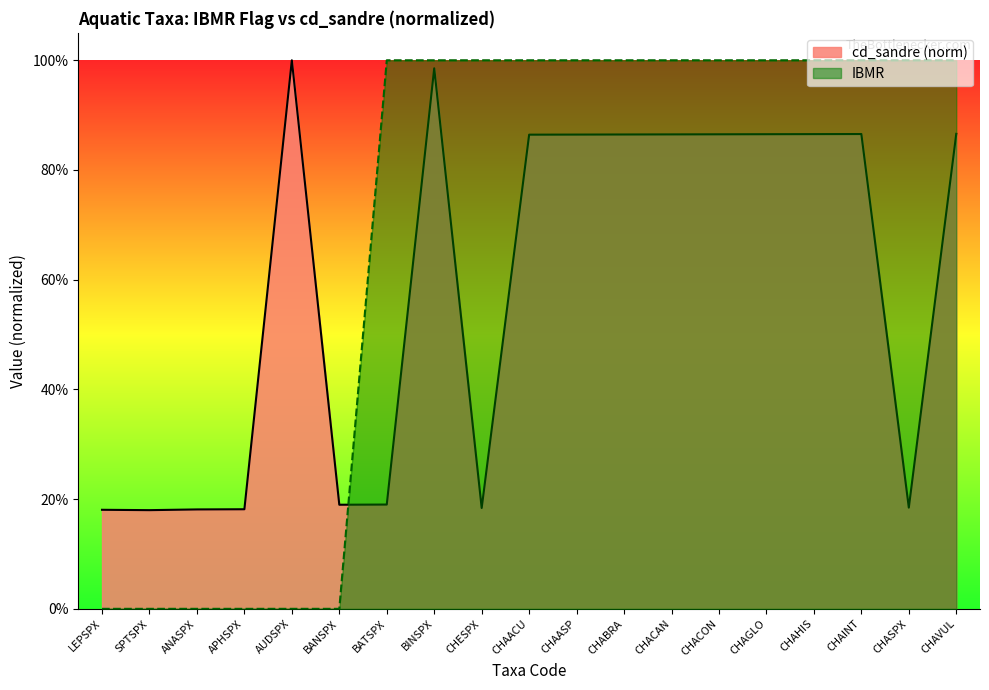

Reading left to right, list all the values displayed in this chart.

IBMR: LEPSPX=0.0	SPTSPX=0.0	ANASPX=0.0	APHSPX=0.0	AUDSPX=0.0	BANSPX=0.0	BATSPX=1.0	BINSPX=1.0	CHESPX=1.0	CHAACU=1.0	CHAASP=1.0	CHABRA=1.0	CHACAN=1.0	CHACON=1.0	CHAGLO=1.0	CHAHIS=1.0	CHAINT=1.0	CHASPX=1.0	CHAVUL=1.0
cd_sandre: LEPSPX=0.2	SPTSPX=0.2	ANASPX=0.2	APHSPX=0.2	AUDSPX=1.0	BANSPX=0.2	BATSPX=0.2	BINSPX=1.0	CHESPX=0.2	CHAACU=0.9	CHAASP=0.9	CHABRA=0.9	CHACAN=0.9	CHACON=0.9	CHAGLO=0.9	CHAHIS=0.9	CHAINT=0.9	CHASPX=0.2	CHAVUL=0.9